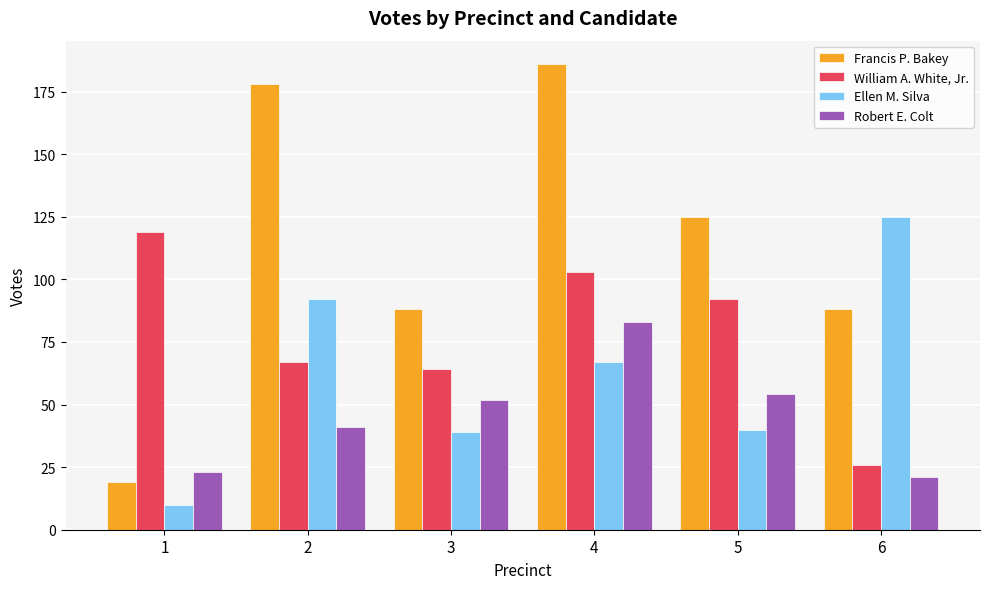

What is the sum of the William A. White, Jr. values at 5 and 6?

118